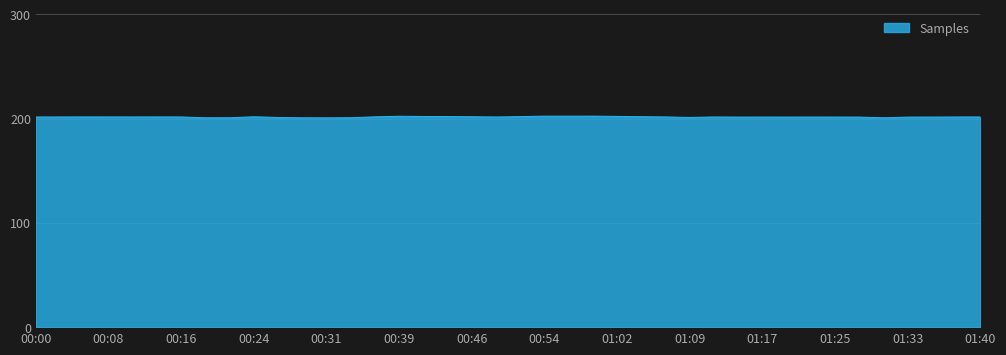

What is the smallest value displayed?

200.8